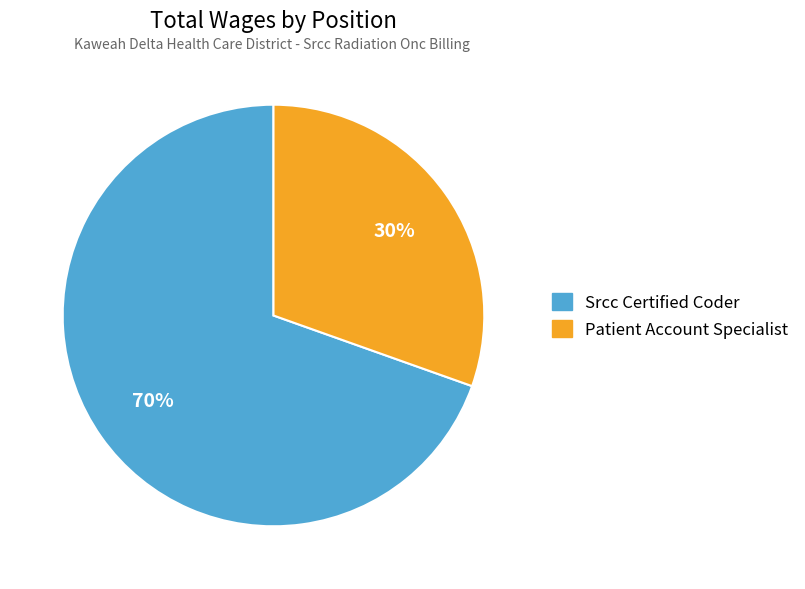

The Srcc Certified Coder slice represents 70% of the pie. True or false?

True